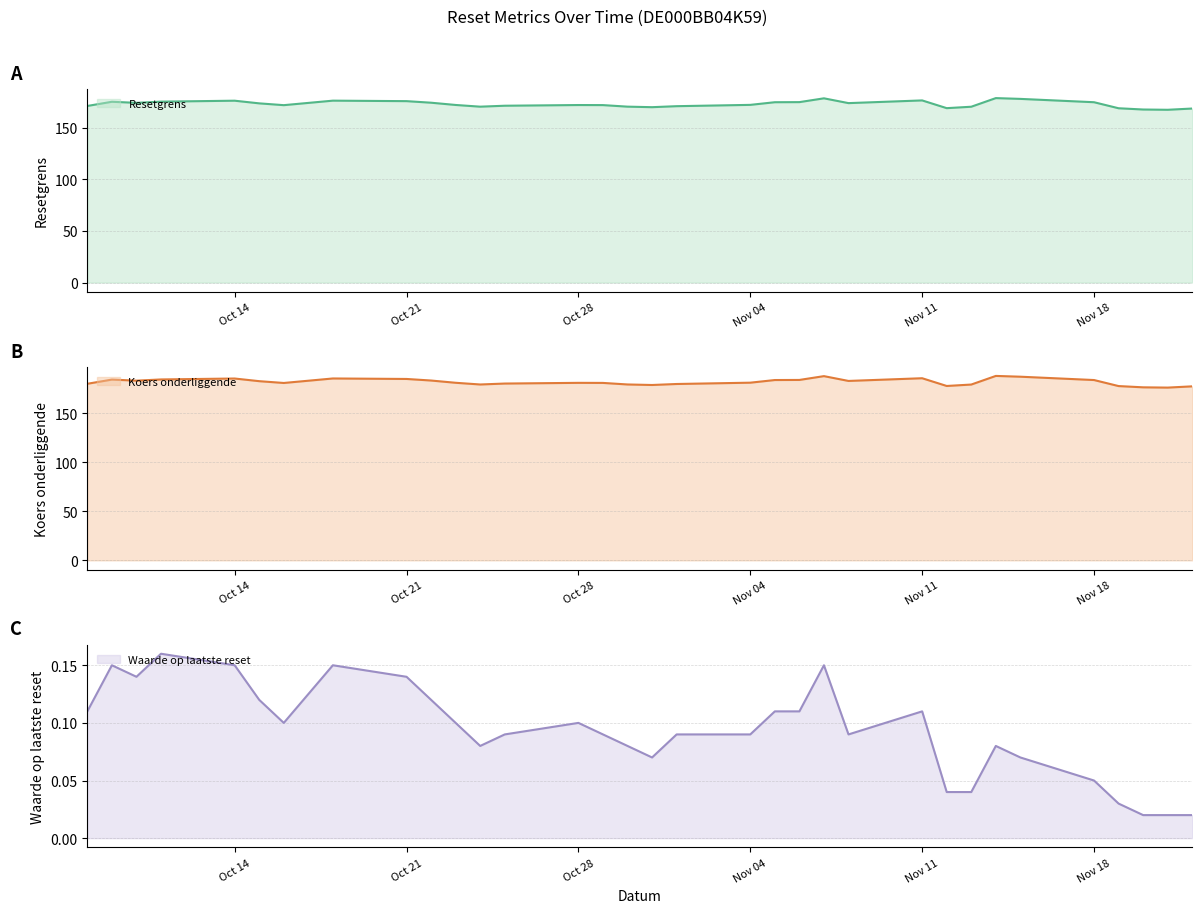

How many interior local valleys does the Waarde op laatste reset series have?

5